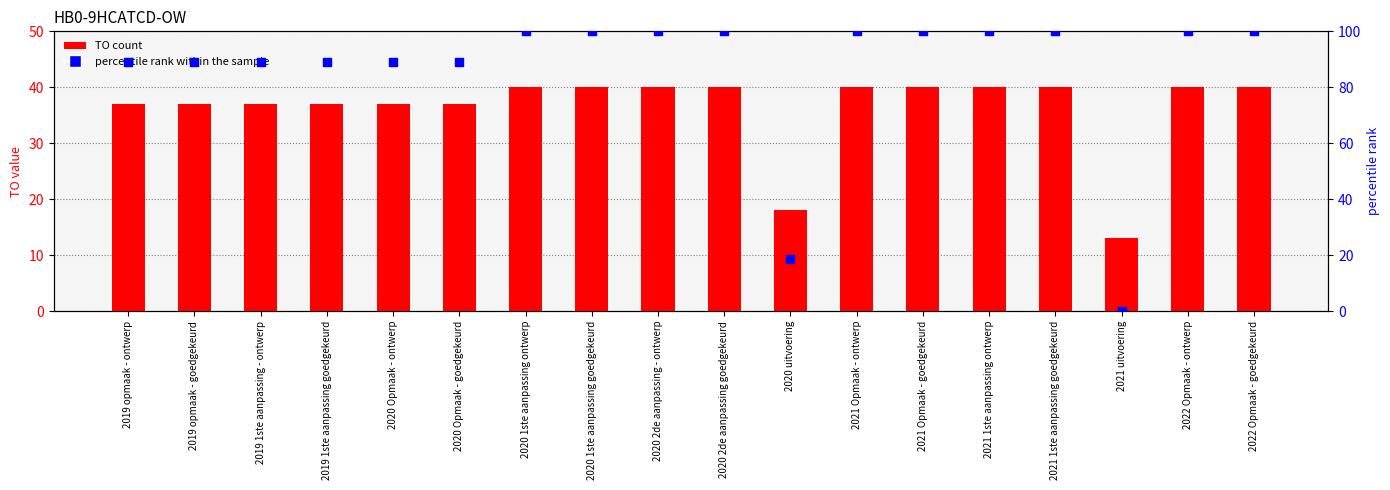

At which category is the sum across all series the highest?

2020 1ste aanpassing ontwerp